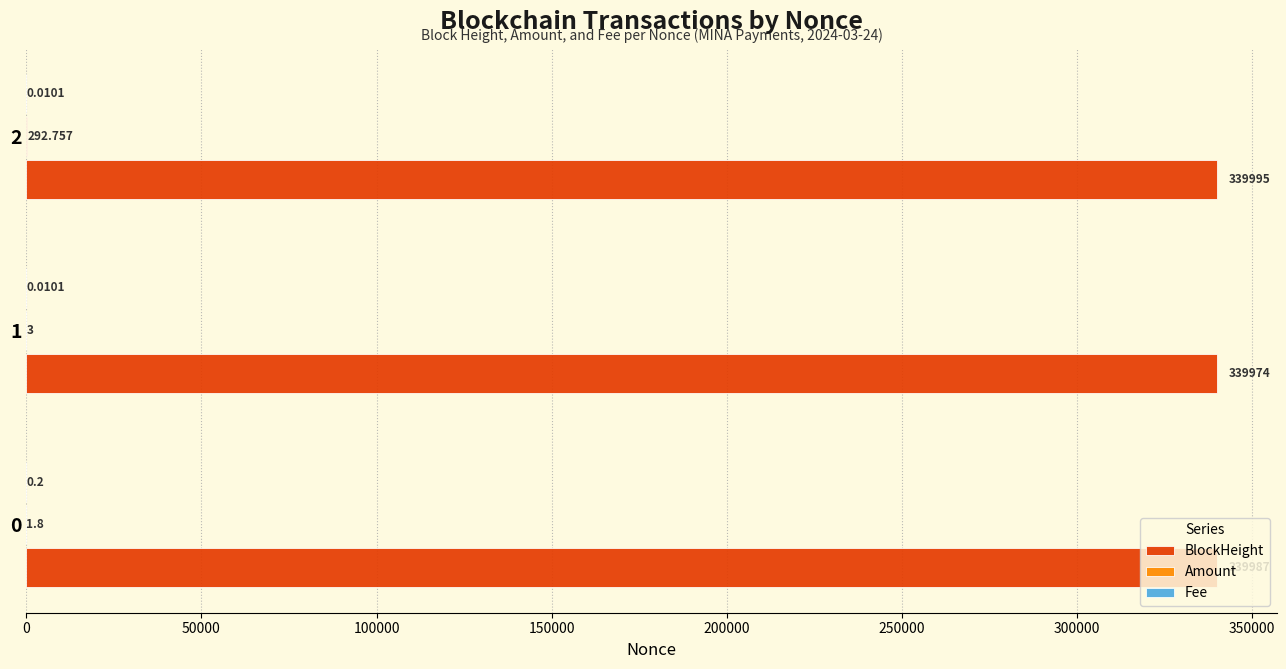

Count the number of categories in the chart.

3